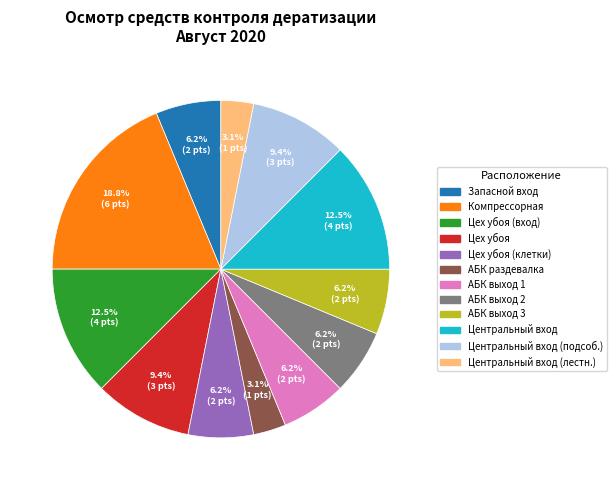

Is Цех убоя (вход) the majority of the pie?

No